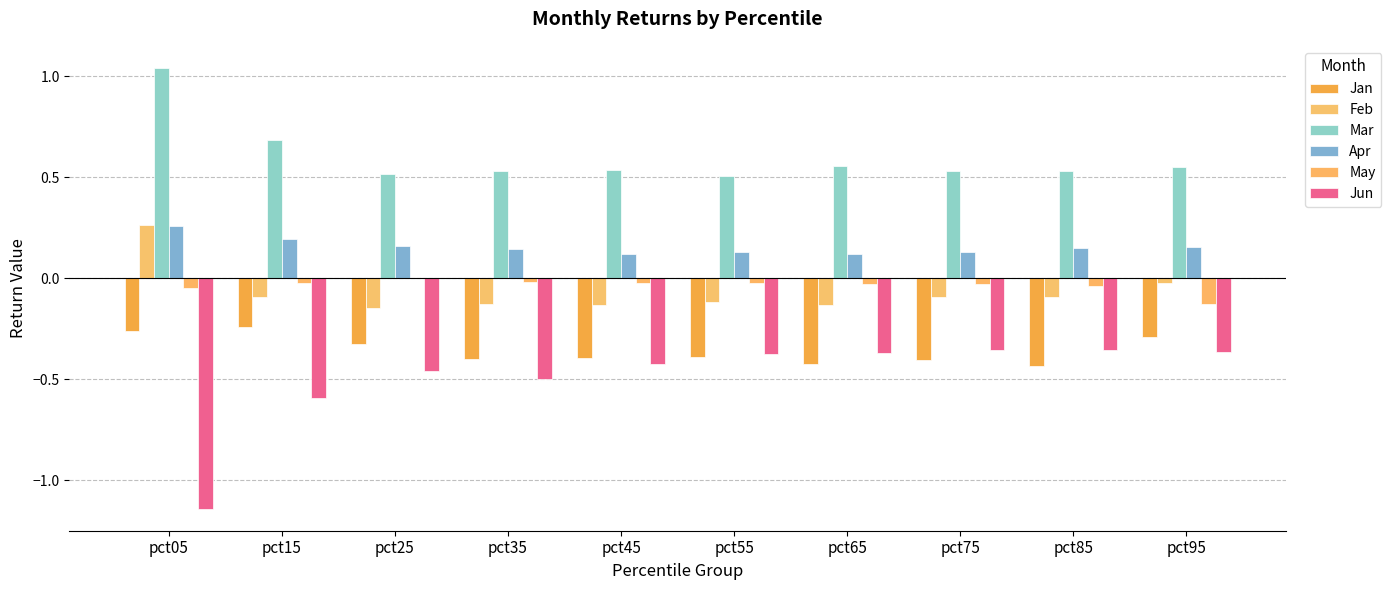

At which category is the sum across all series the highest?

pct05